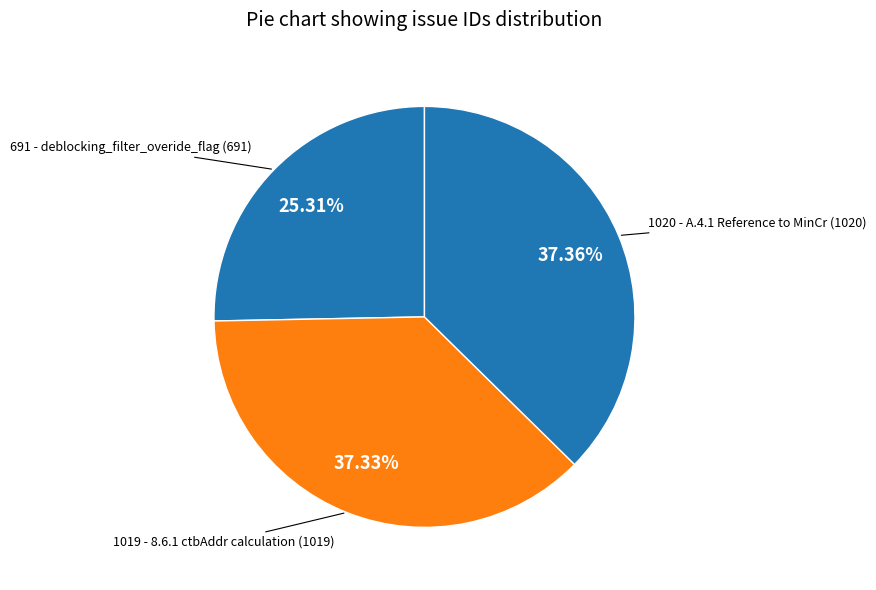

Is there any slice that represents more than half of the pie?

No